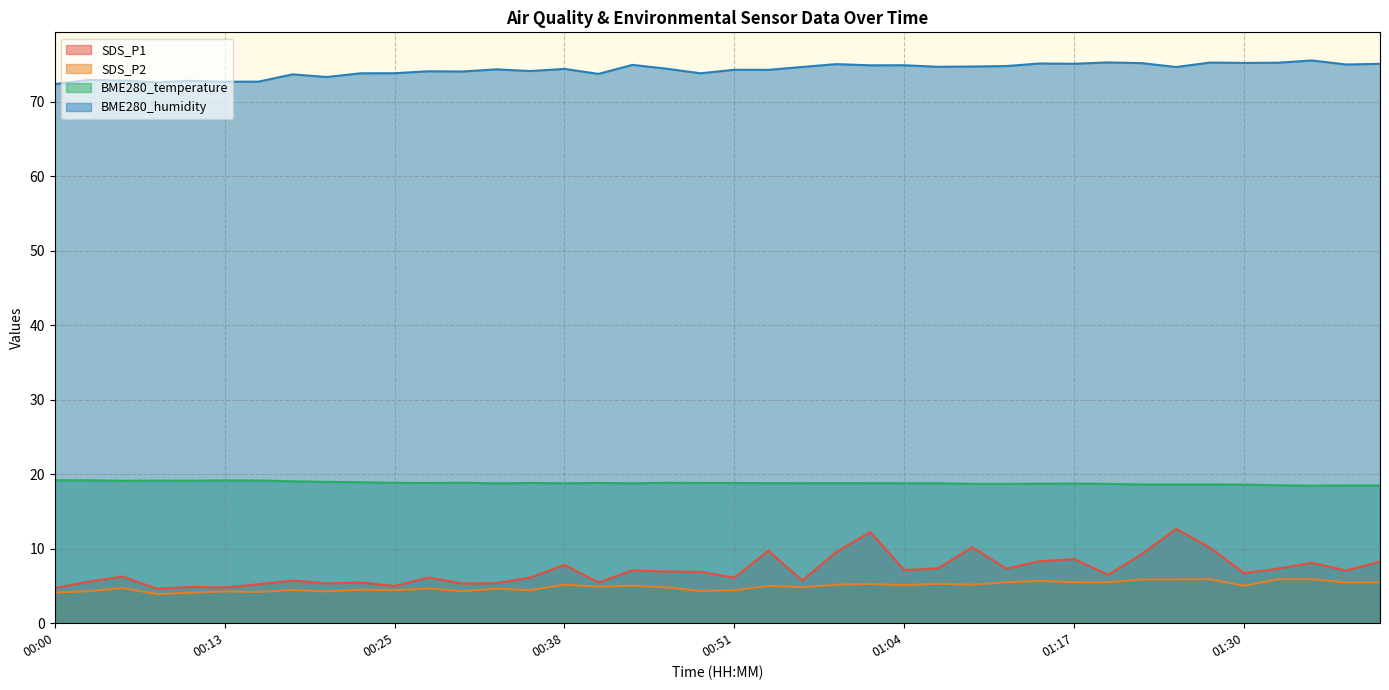

How many data points in SDS_P2 are above 5?

19